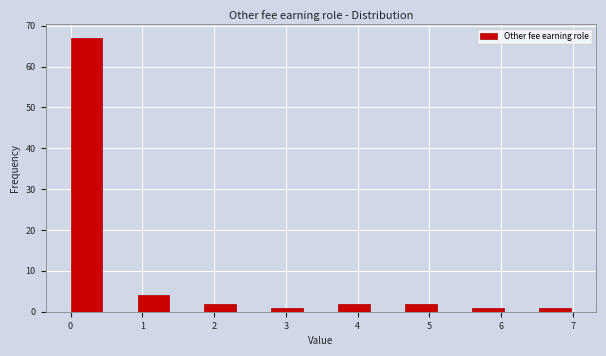

Reading left to right, list every bar in this chart as the range it spans on the x-axis followed by its height. Neither the bar edges nor the heights are printed on the chart, so give them approximately, as read against the axes.

0.0 to 0.5: 67
0.5 to 0.9: 0
0.9 to 1.4: 4
1.4 to 1.9: 0
1.9 to 2.3: 2
2.3 to 2.8: 0
2.8 to 3.3: 1
3.3 to 3.7: 0
3.7 to 4.2: 2
4.2 to 4.7: 0
4.7 to 5.1: 2
5.1 to 5.6: 0
5.6 to 6.1: 1
6.1 to 6.5: 0
6.5 to 7.0: 1